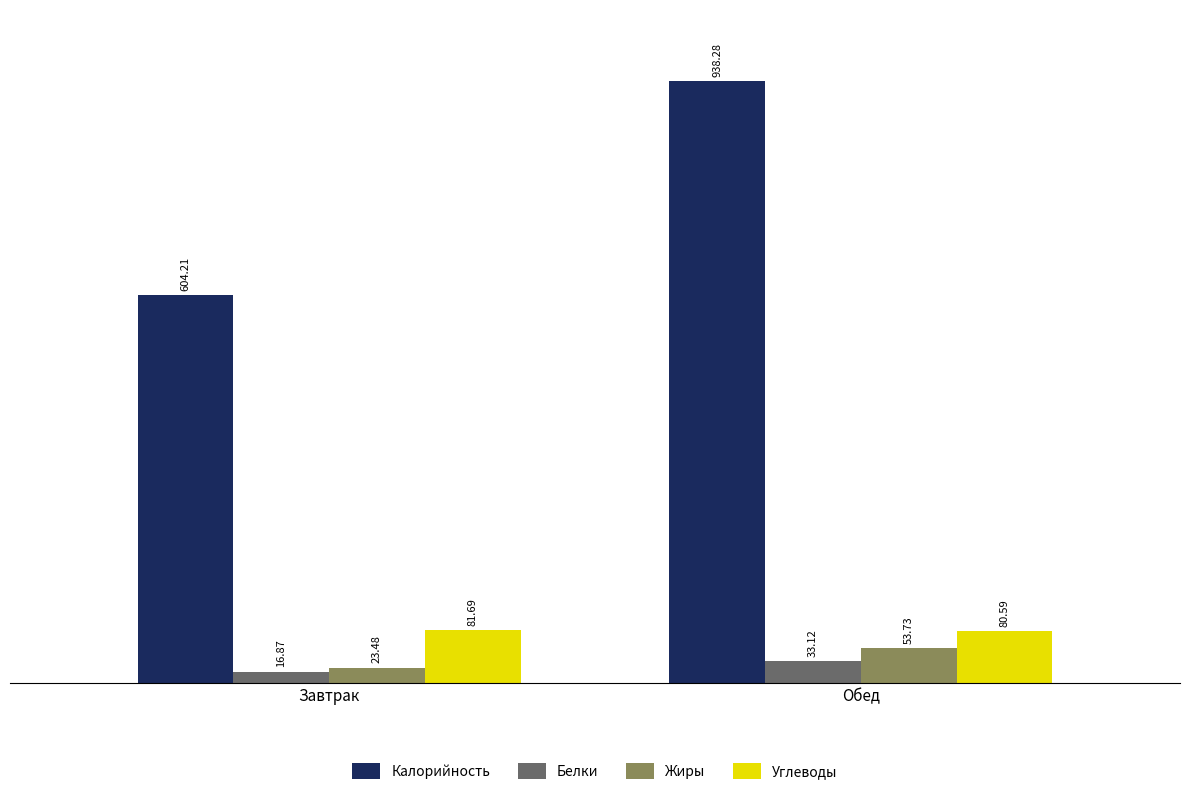

Reading right to left, transcribe all the data shown in this chart.

Калорийность: 938.3	604.2
Белки: 33.1	16.9
Жиры: 53.7	23.5
Углеводы: 80.6	81.7